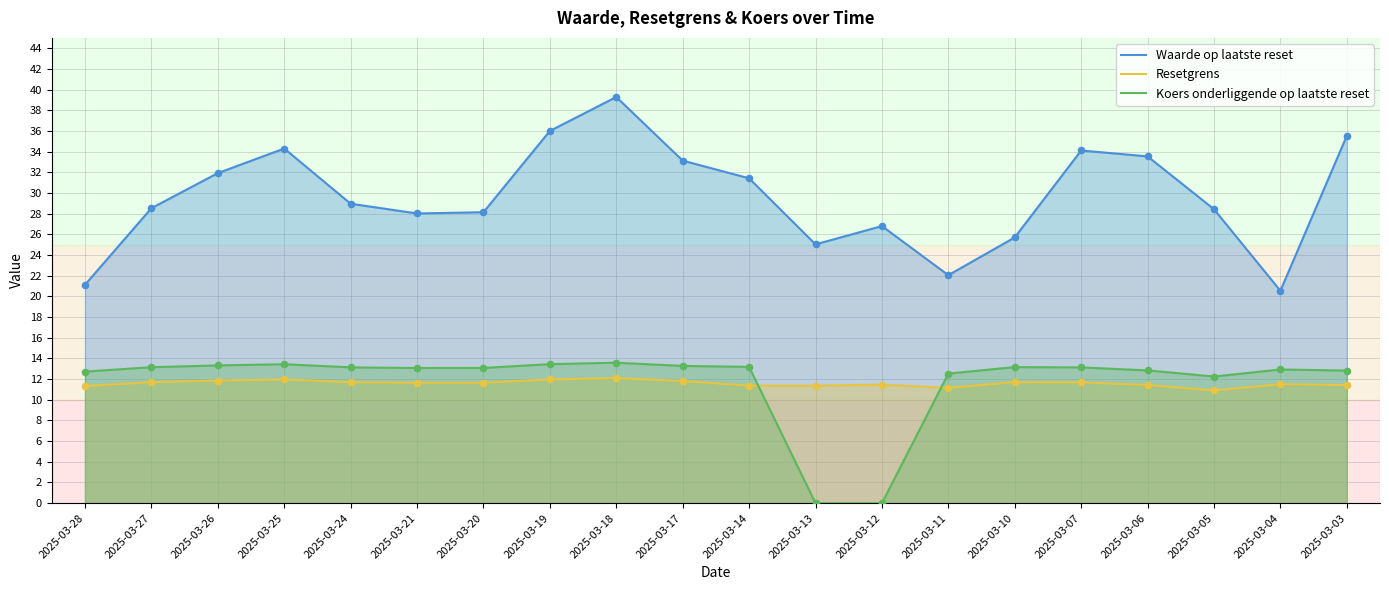

Which series contains the lowest Y value?

Koers onderliggende op laatste reset